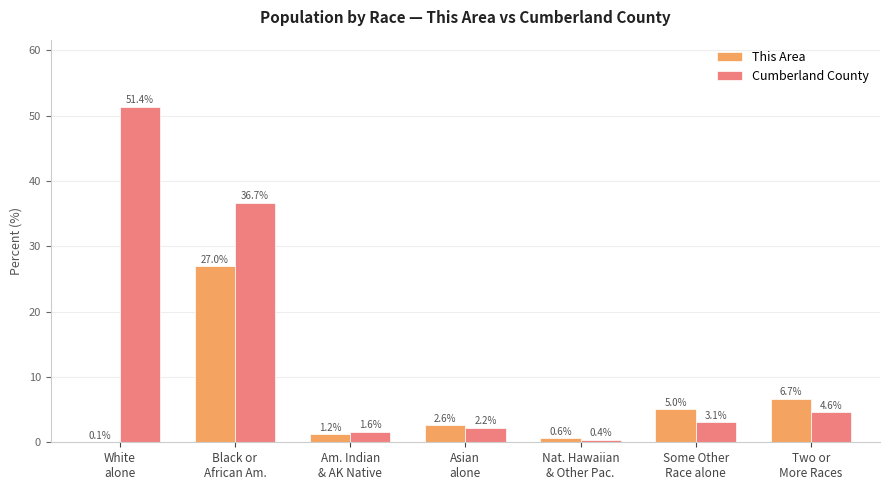

What is the sum of all Cumberland County values?

100.0